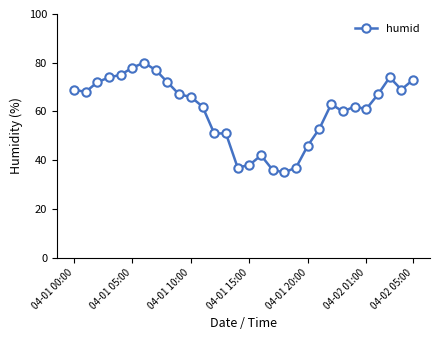

Reading right to left, what are all the values shown in this chart?

73	69	74	67	61	62	60	63	53	46	37	35	36	42	38	37	51	51	62	66	67	72	77	80	78	75	74	72	68	69